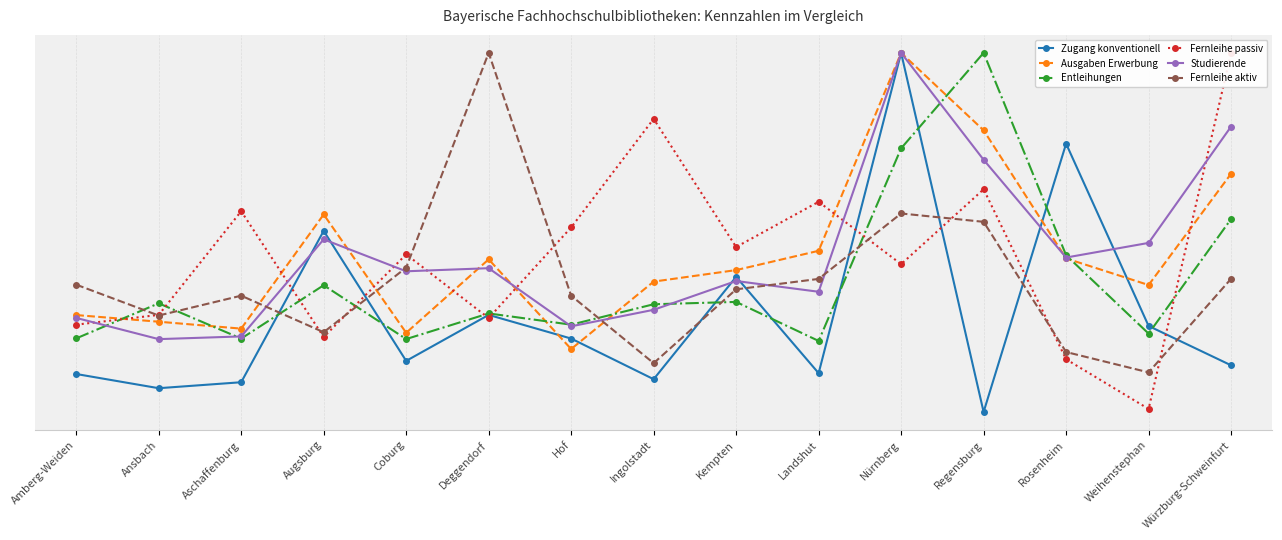

In Ausgaben Erwerbung, how many points are higher than both neighbors (excluding endpoints)?

3